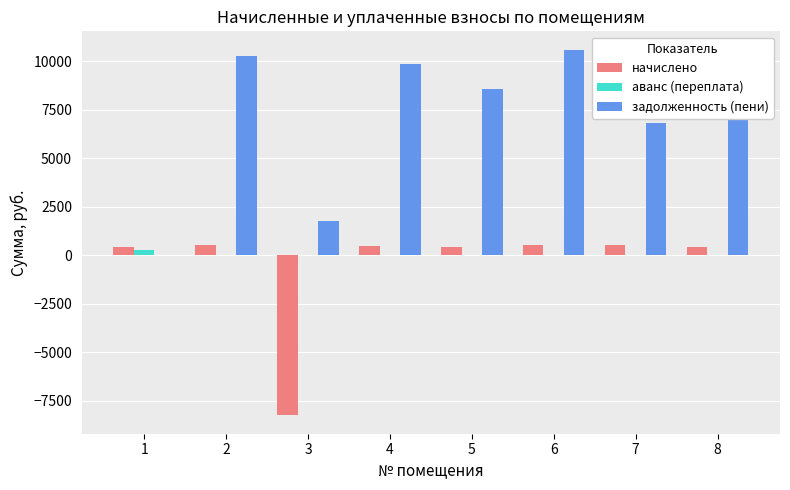

Which series has the largest total across all categories?

задолженность (пени)